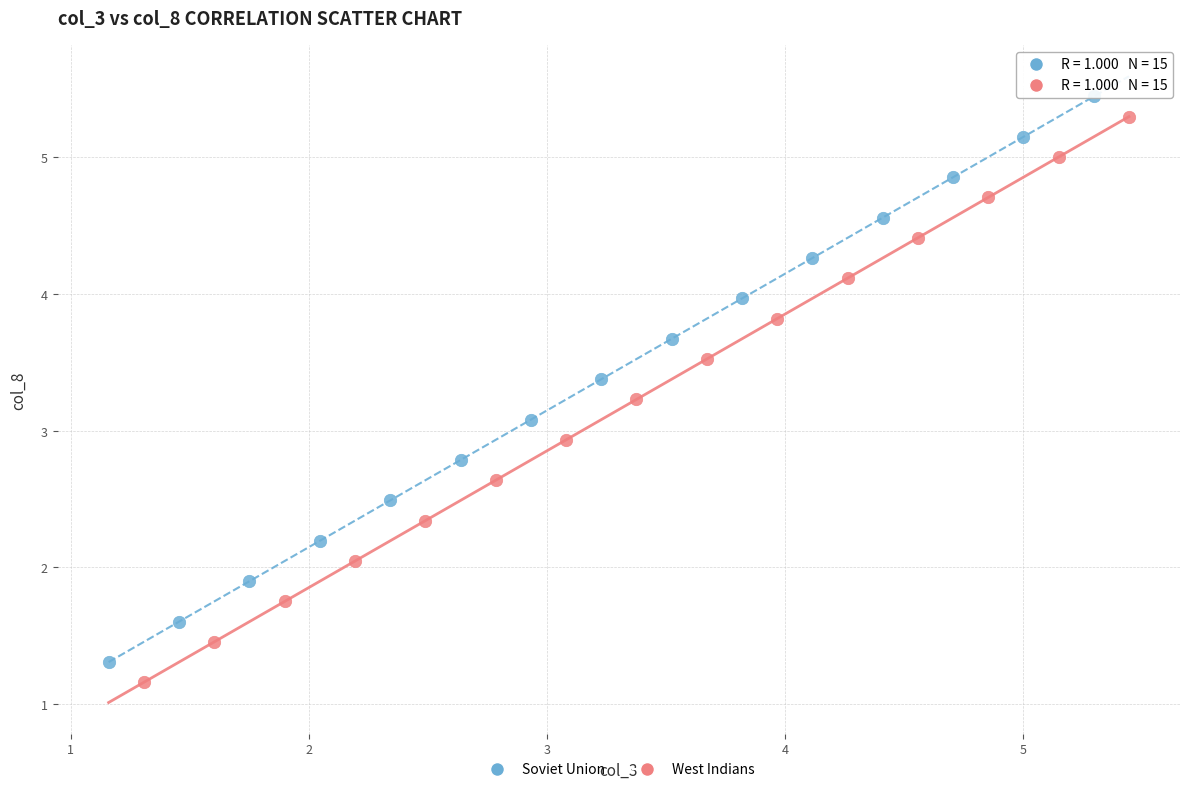

What are all the series names shown in the legend?

Soviet Union, West Indians